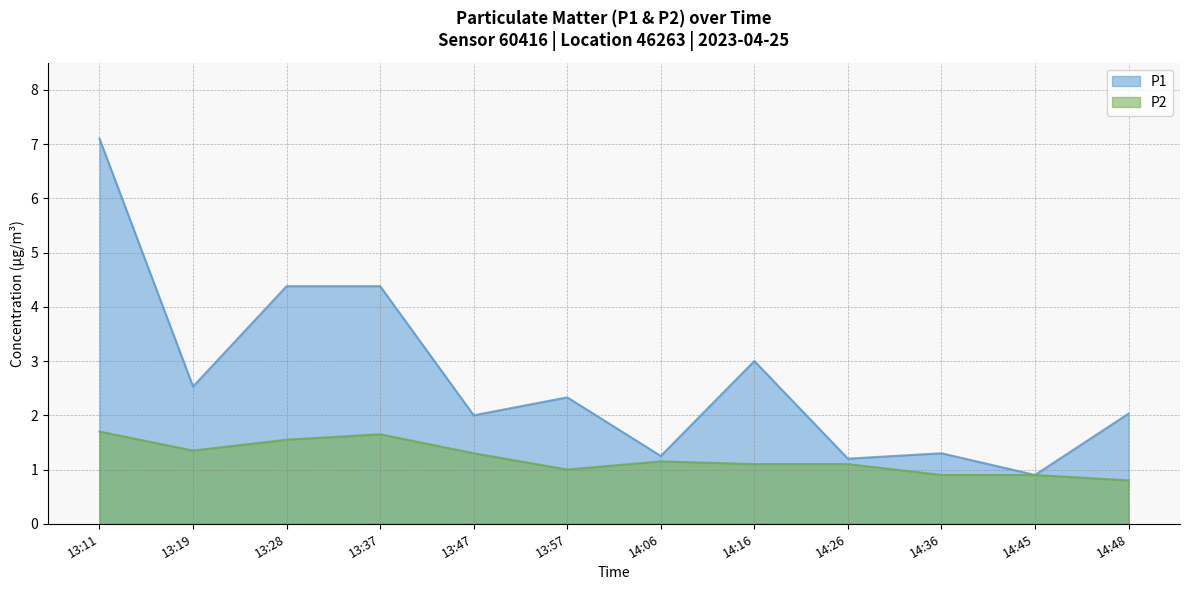

Reading left to right, what are all the values shown in this chart?

P1: 7.1	2.5	4.4	4.4	2.0	2.3	1.2	3.0	1.2	1.3	0.9	2.0
P2: 1.7	1.4	1.6	1.6	1.3	1.0	1.1	1.1	1.1	0.9	0.9	0.8